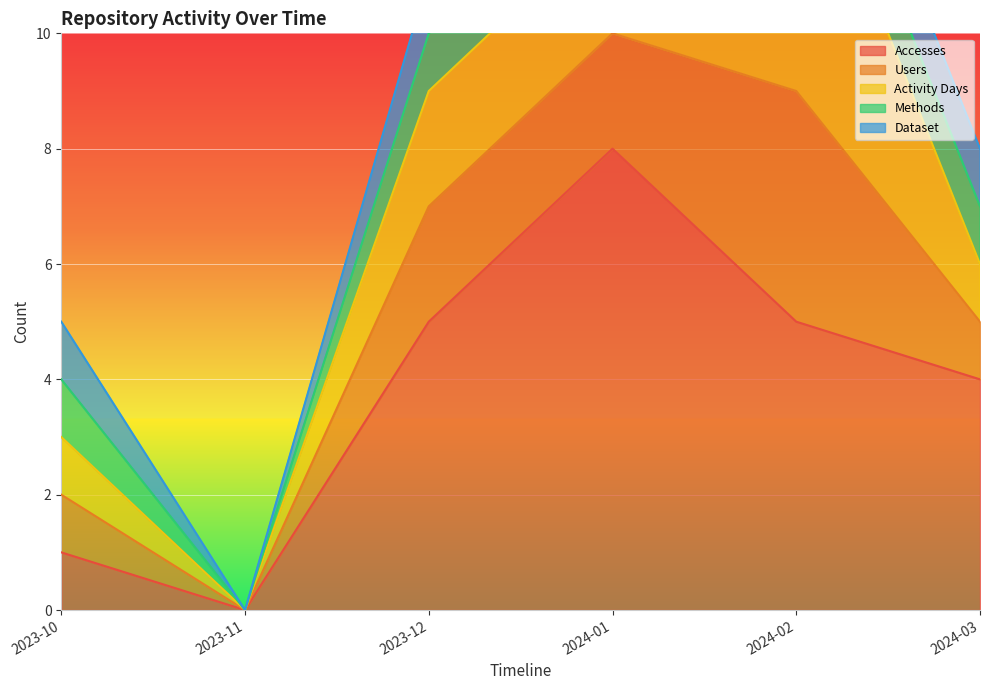

True or false: Accesses has a value of 2 at 2023-12.

False